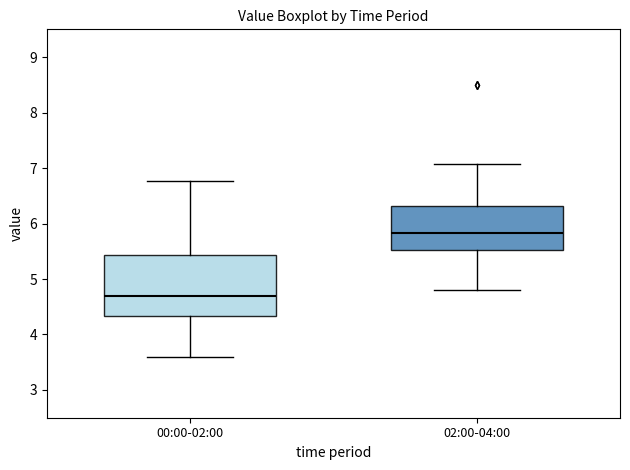

Comparing the boxes themselves (not the whiskers), which one is the tallest?

00:00-02:00